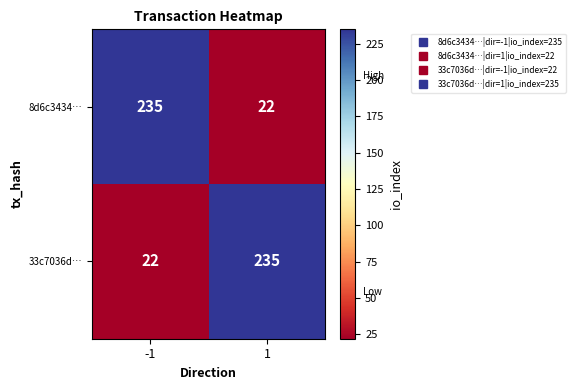

What is the sum of the 33c7036d… values at -1 and 1?

257